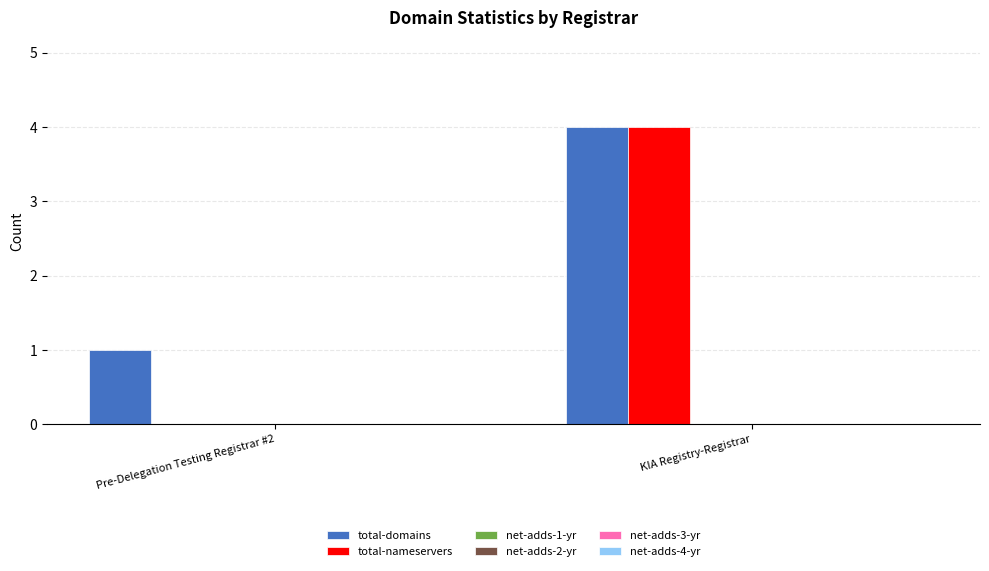

What is the greatest value displayed?

4